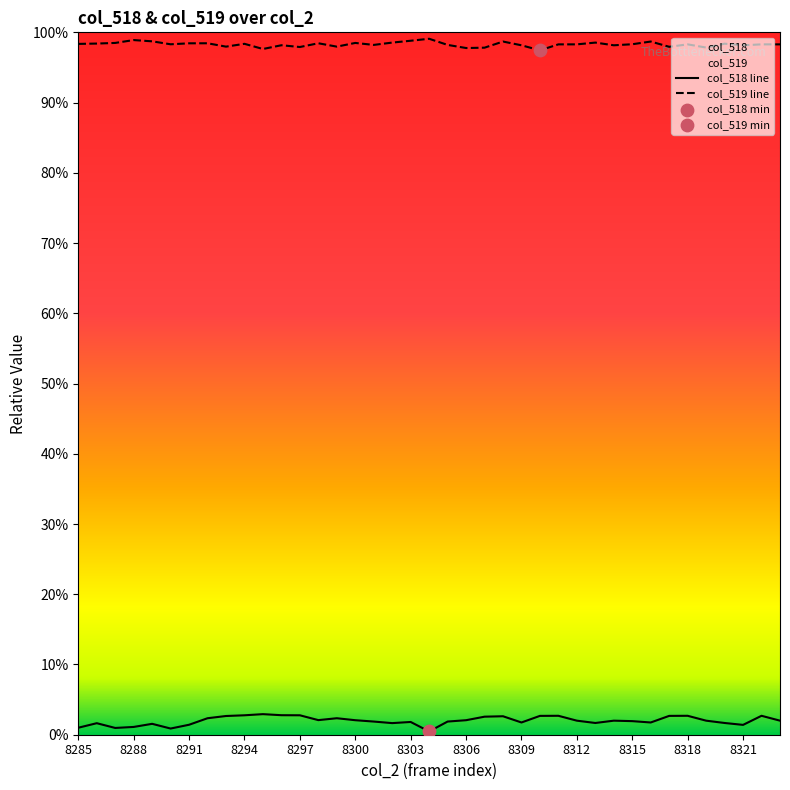

Which series has the largest total across all categories?

col_519 line